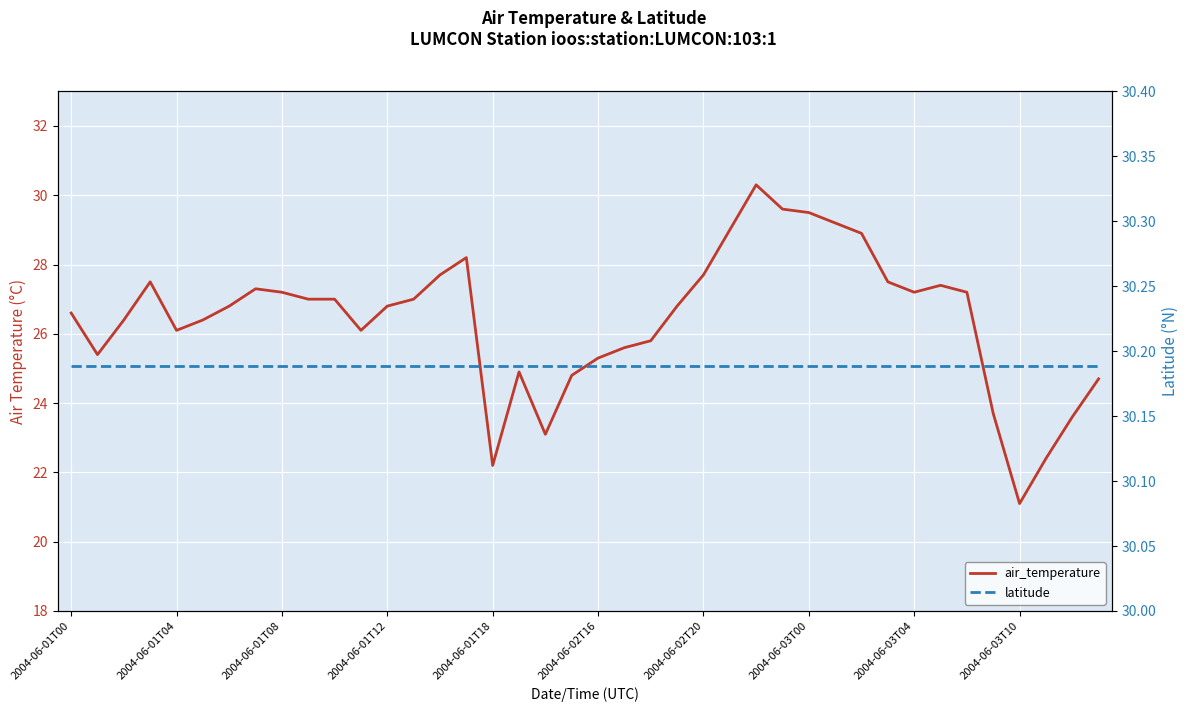

Is the value of latitude at 34 greater than the value of air_temperature at 13?

Yes